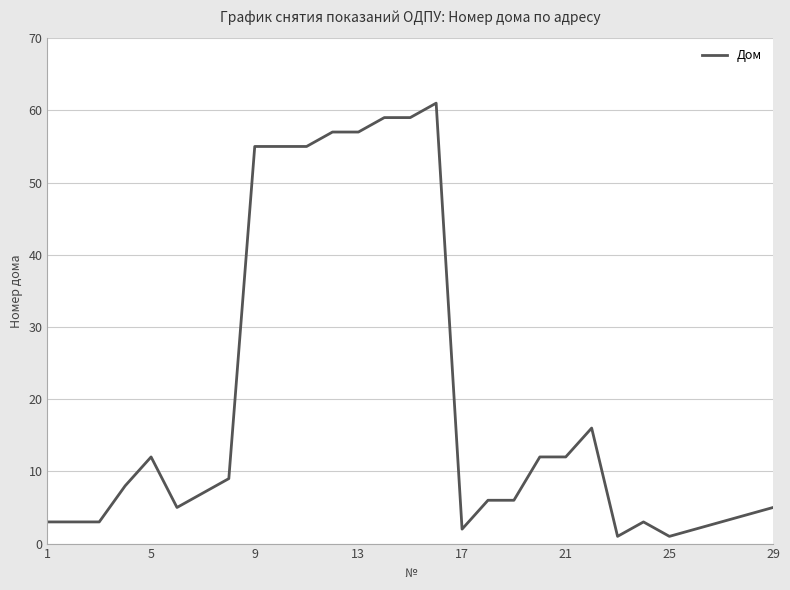

What is the greatest value displayed?

61